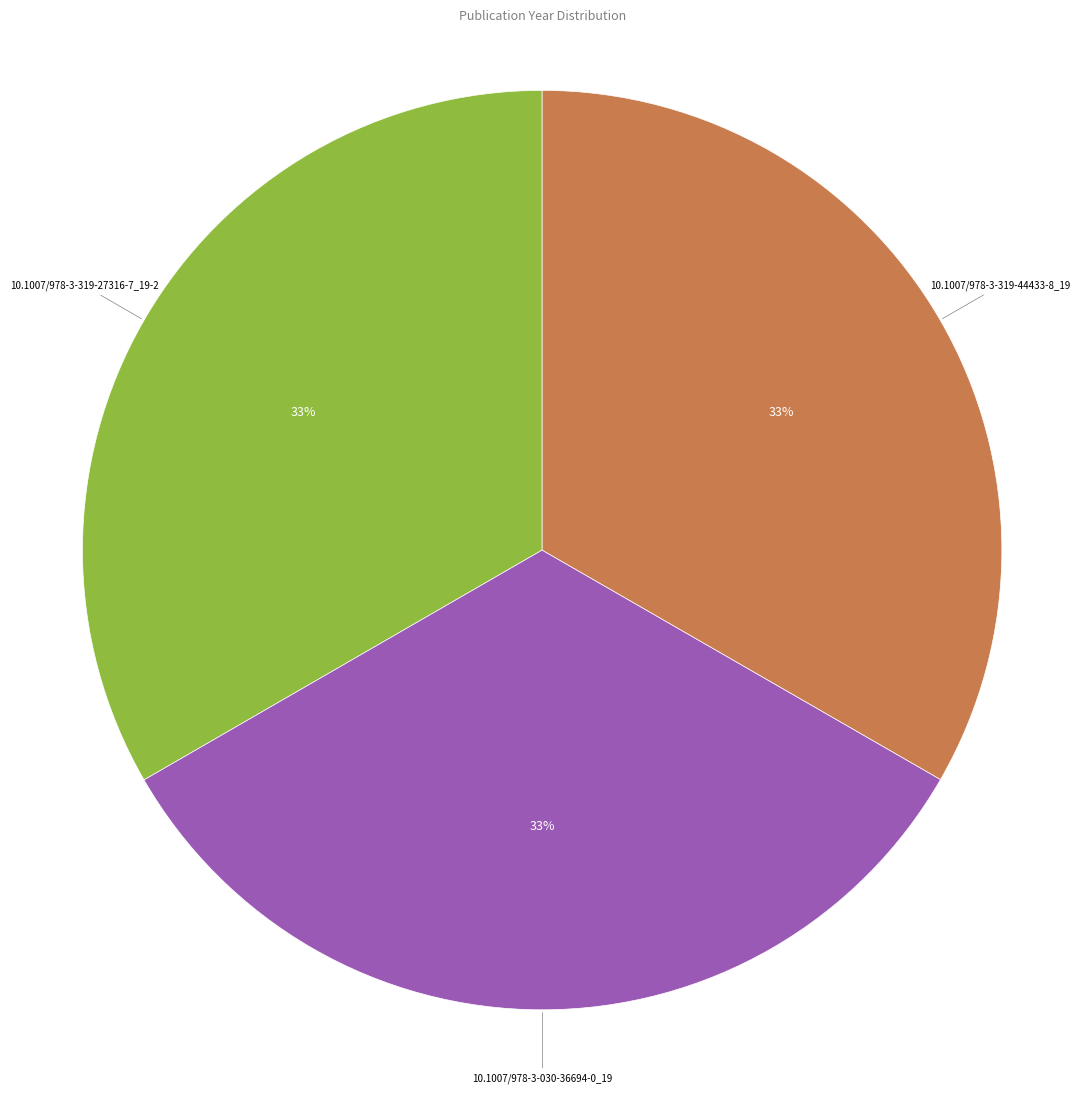

To the nearest percent, what is the average slice percentage?

33%